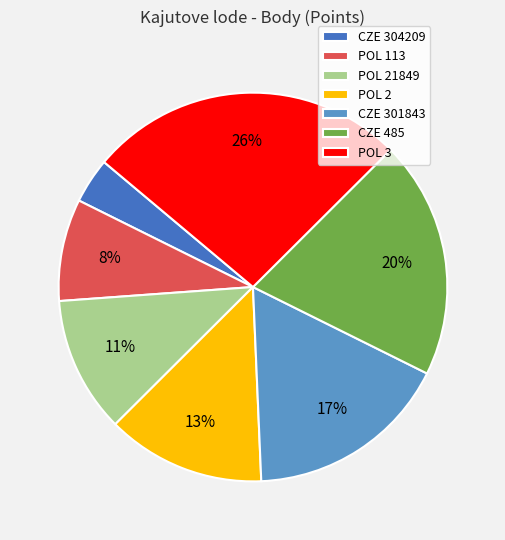

Rank the categories by value from lowest to highest.

CZE 304209, POL 113, POL 21849, POL 2, CZE 301843, CZE 485, POL 3